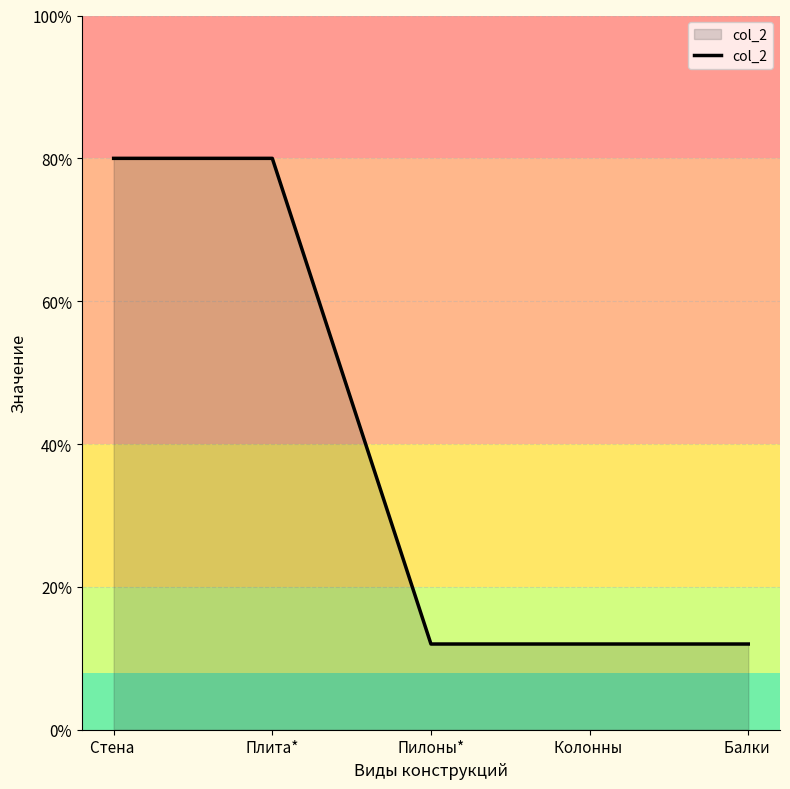

Does the chart display data point markers on the line(s)?

No